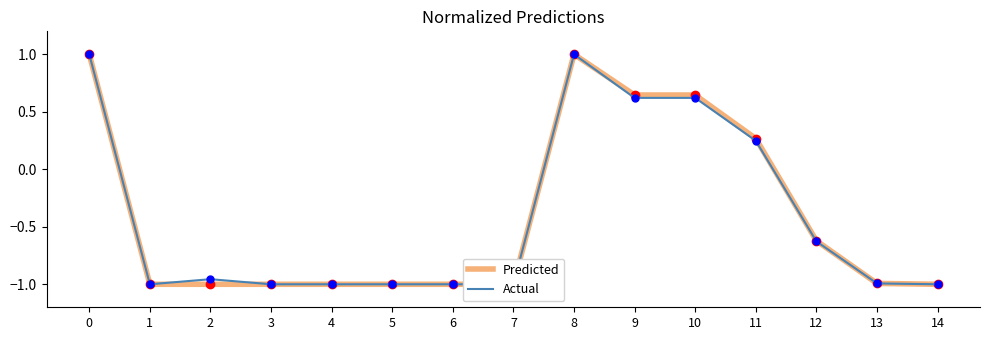

What are all the series names shown in the legend?

Predicted, Actual